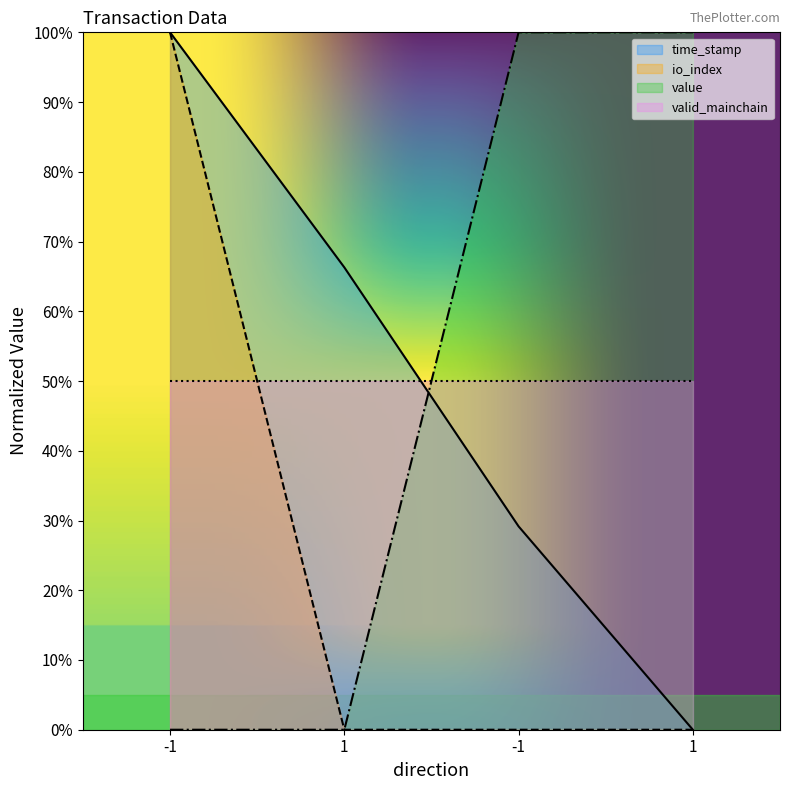

True or false: time_stamp and io_index cross at least once.

False